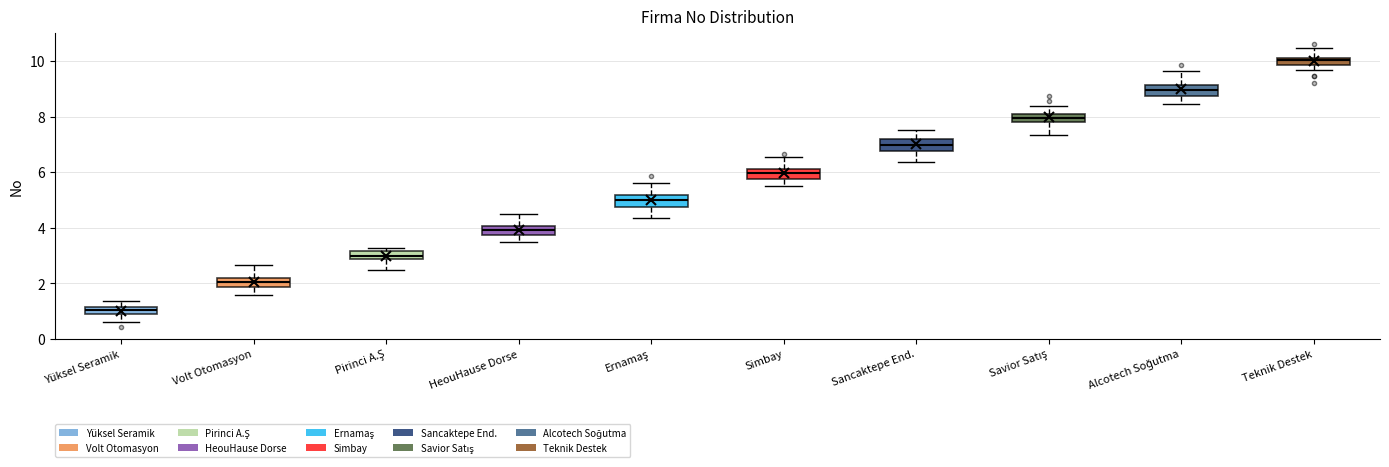

Which box's median line is the highest?

Teknik Destek